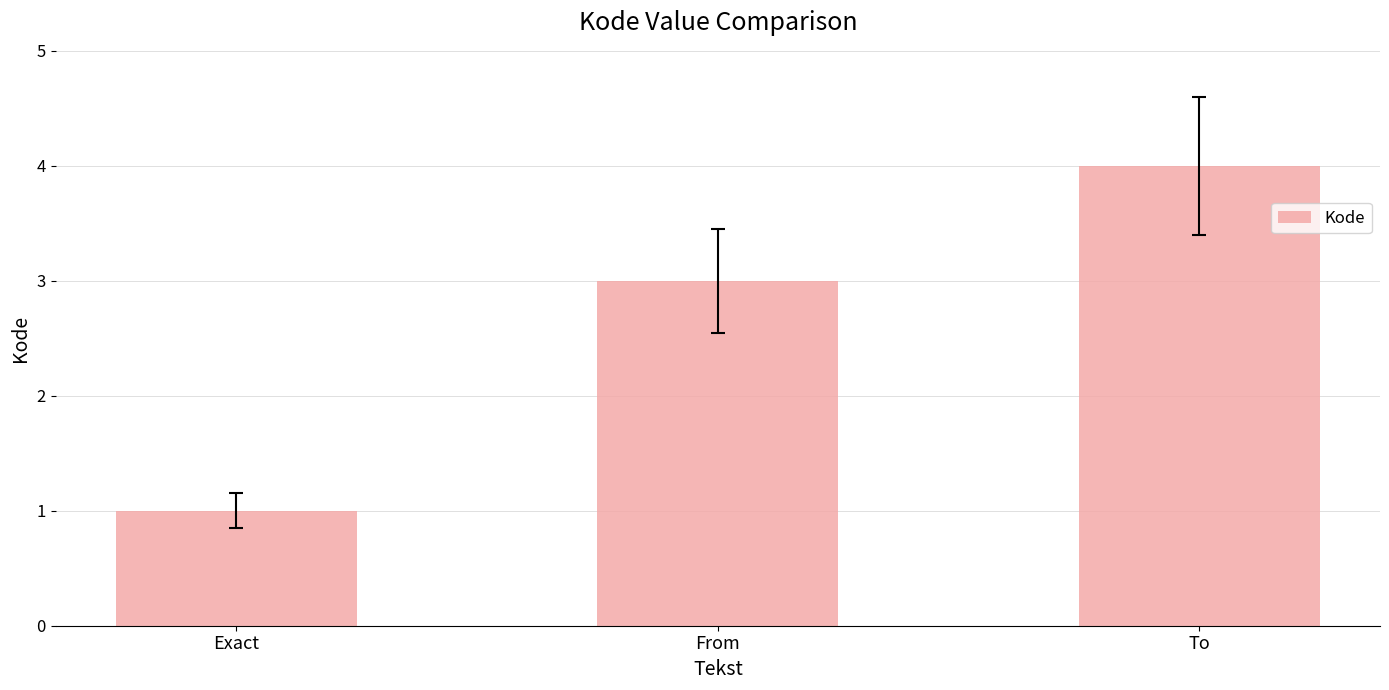

What is the maximum value shown in the chart?

4